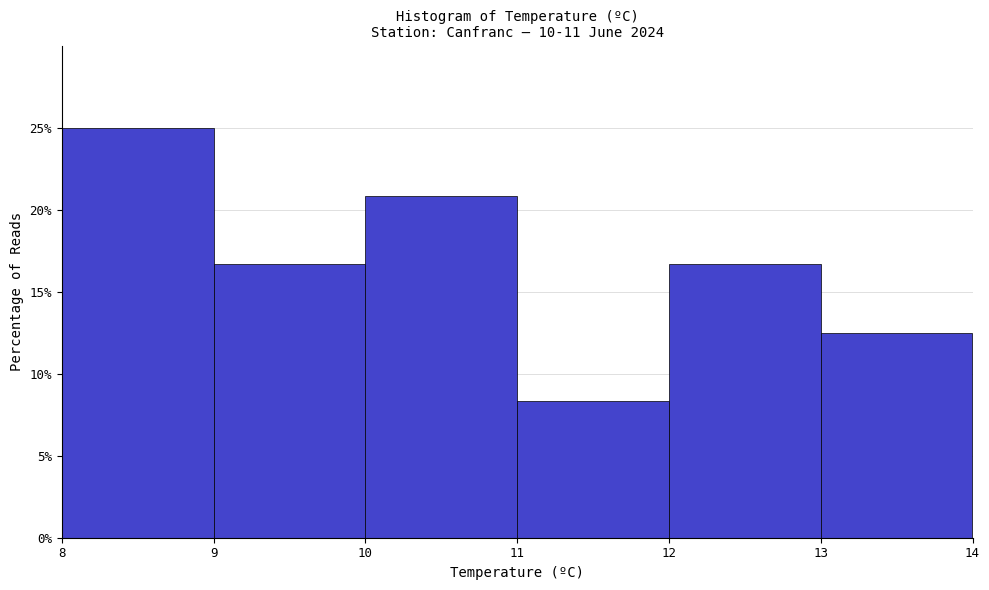

How tall is the bar that spans 13 to 14 on the x-axis? The values are not printed on the chart, so give them approximately, as read against the axis.

12.5